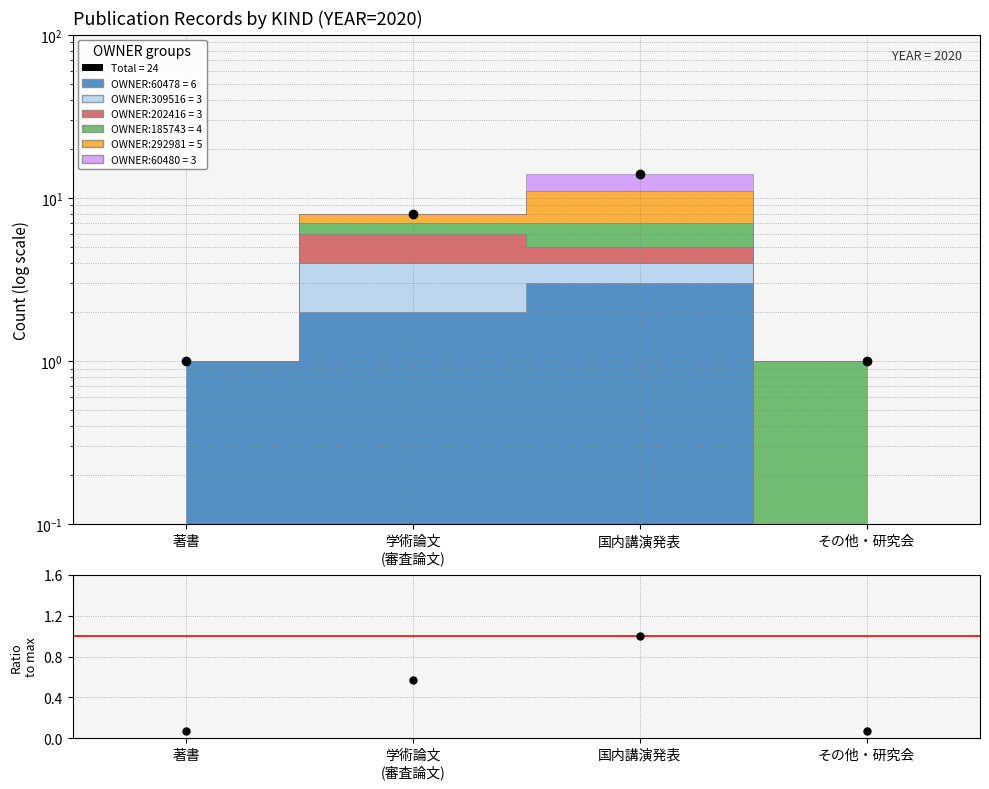

Is the value of Total count at その他・研究会 greater than the value of Ratio at その他・研究会?

Yes